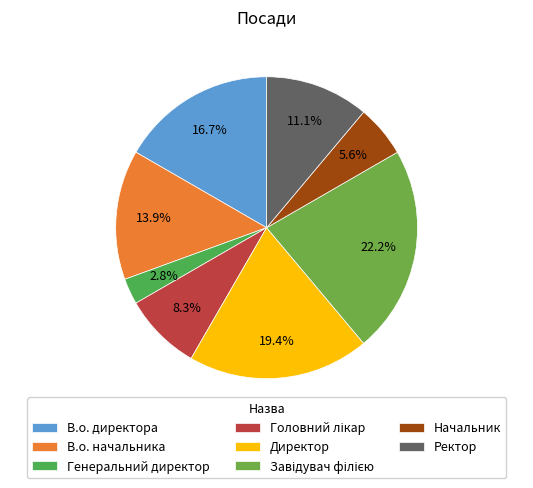

Is it true that Директор is 19% of the pie?

True